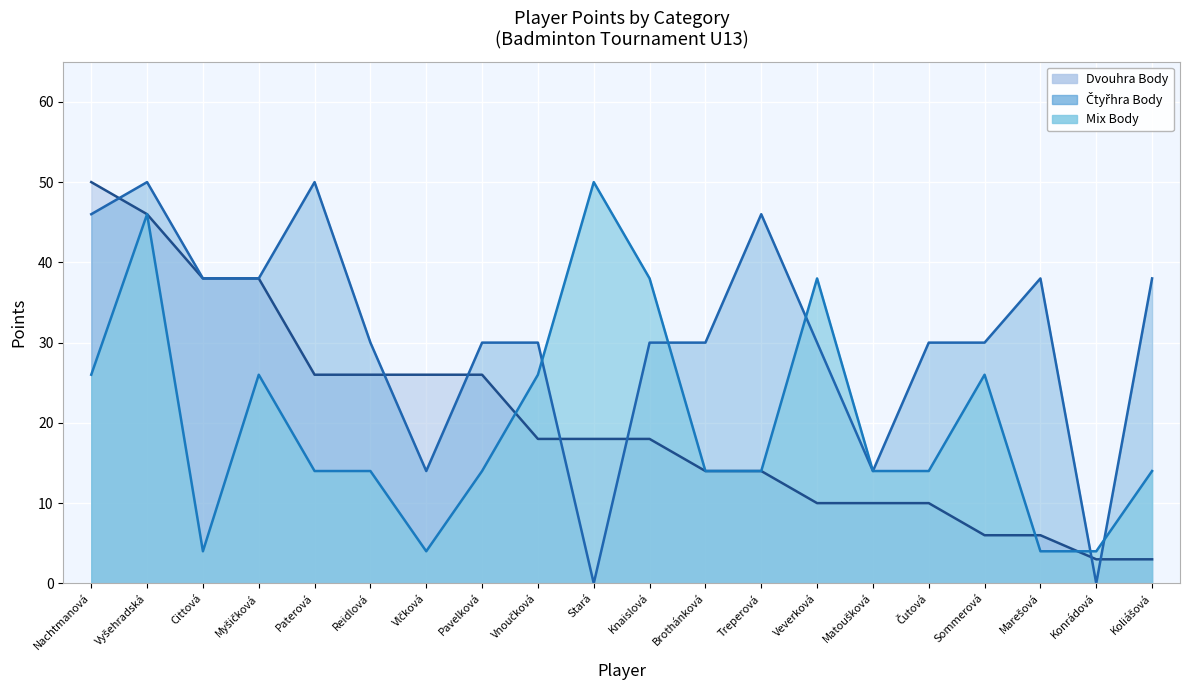

Rank the series by their maximum value, from lowest to highest.

Dvouhra Body, Čtyřhra Body, Mix Body